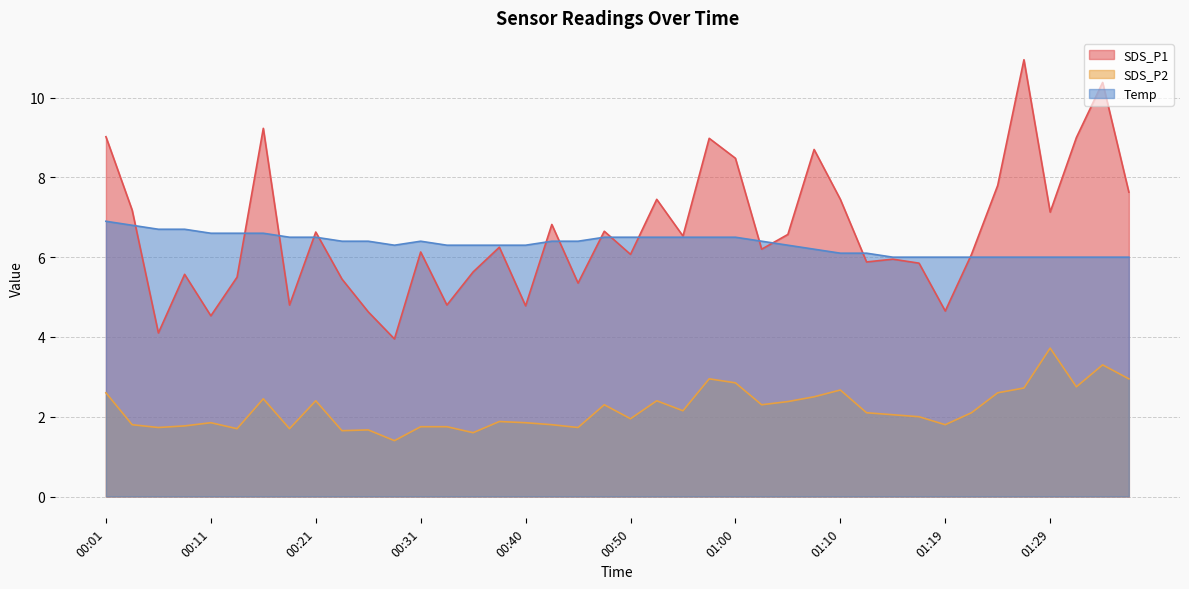

True or false: SDS_P1 has more than 2 points higher than both neighbors.

True